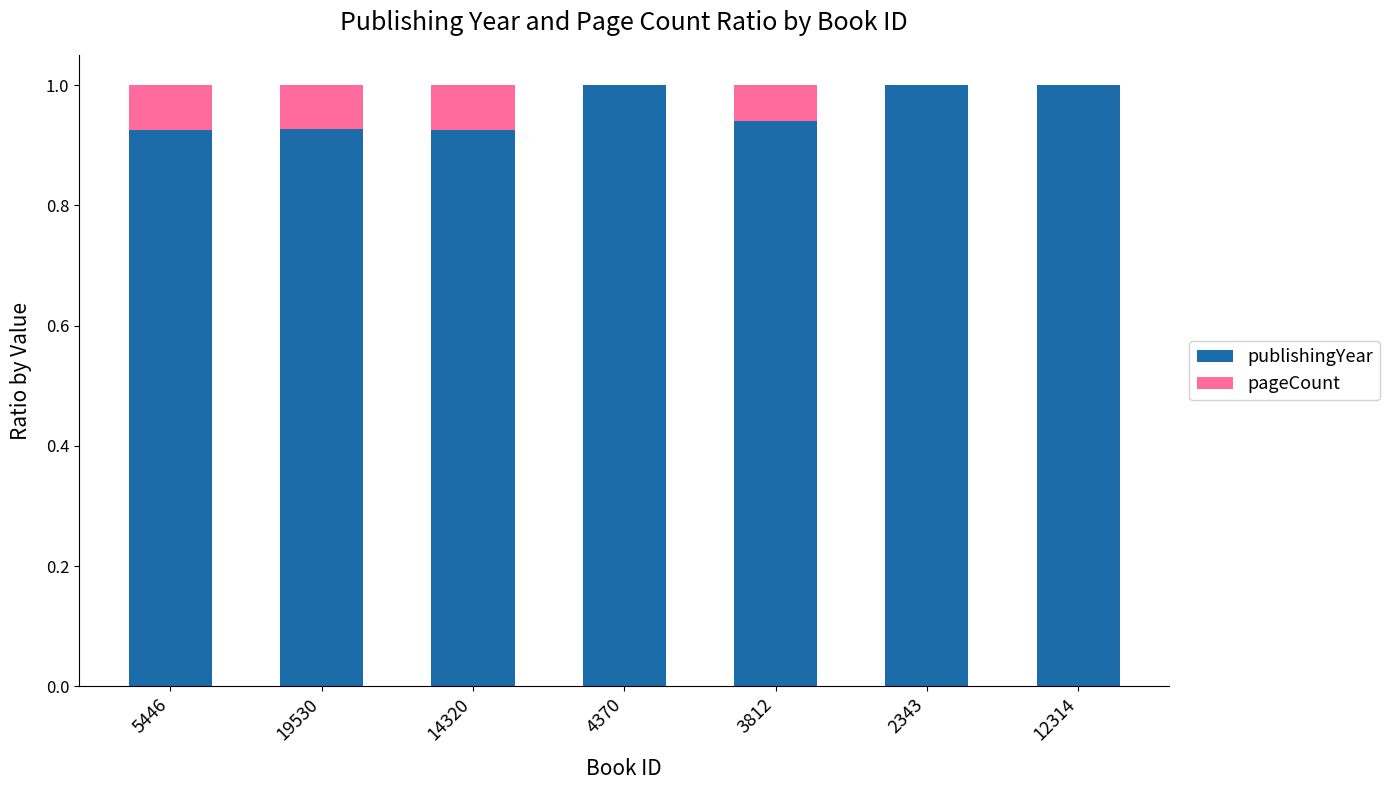

The value of publishingYear at 5446 is 0.5. True or false?

False